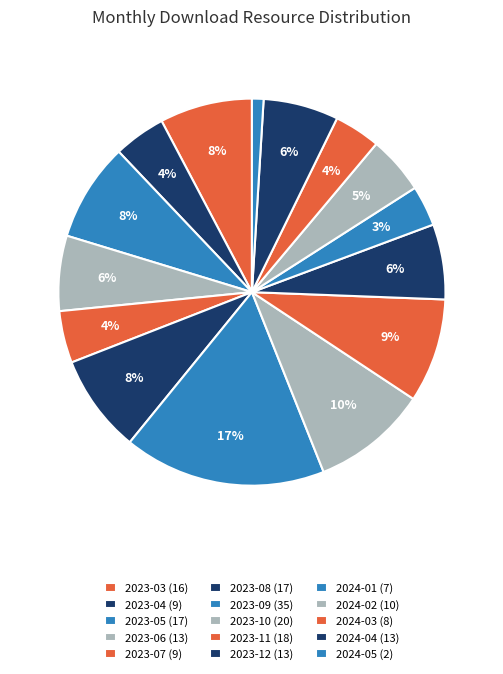

How many segments does this pie chart have?

15